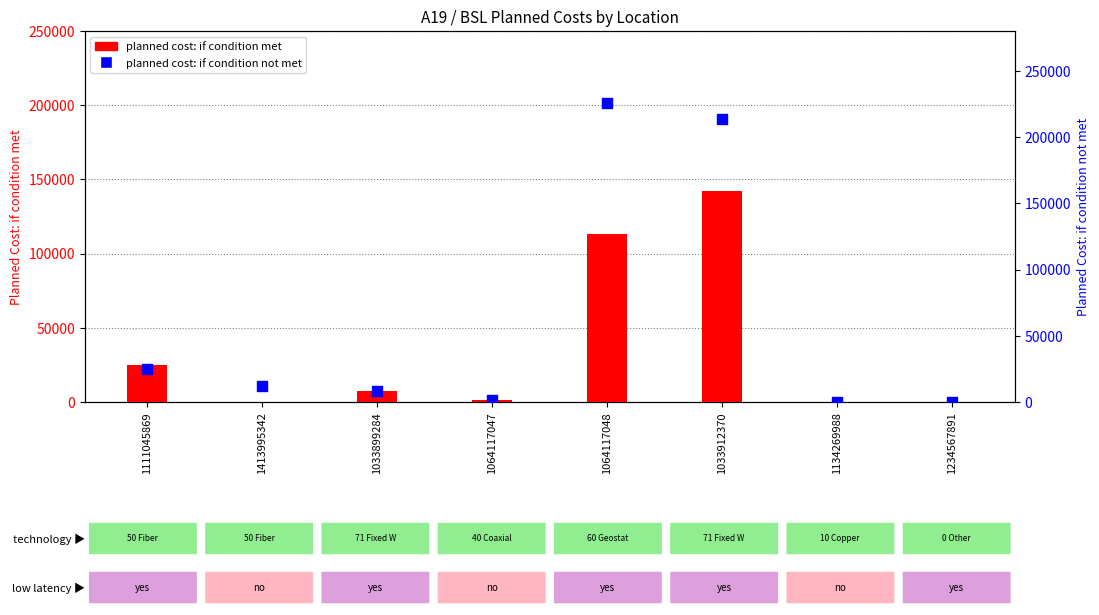

At how many categories does at least one series exceed 197504?

2